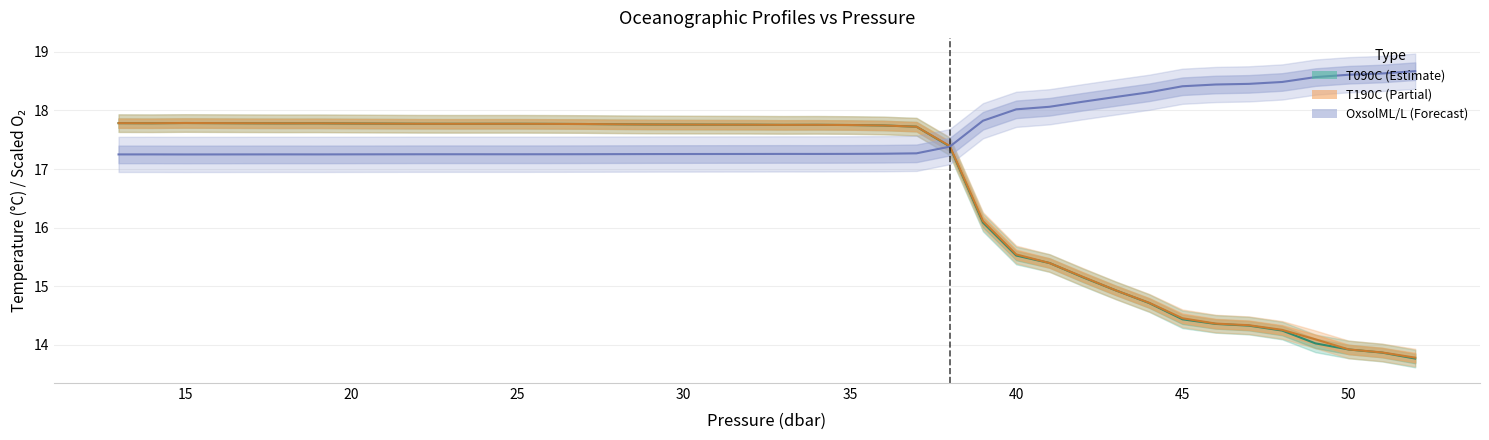

What is the value of the OxsolML/L point at the 18th from the left?

17.3